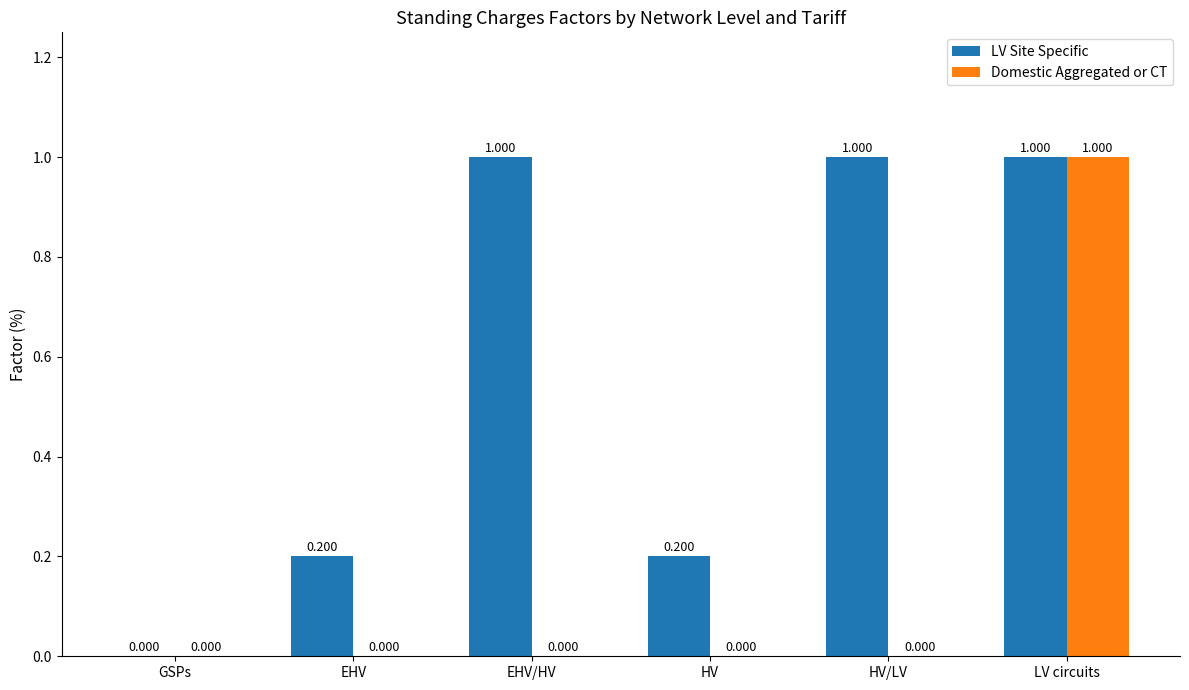

How many groups of bars are there?

6